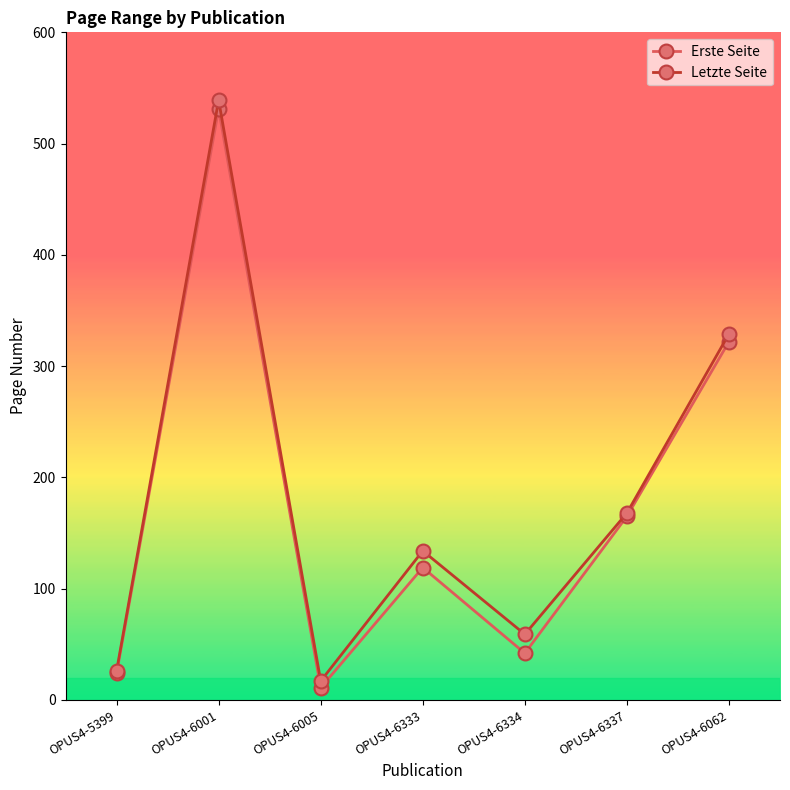

At which label does Letzte Seite first exceed 134?

OPUS4-6001